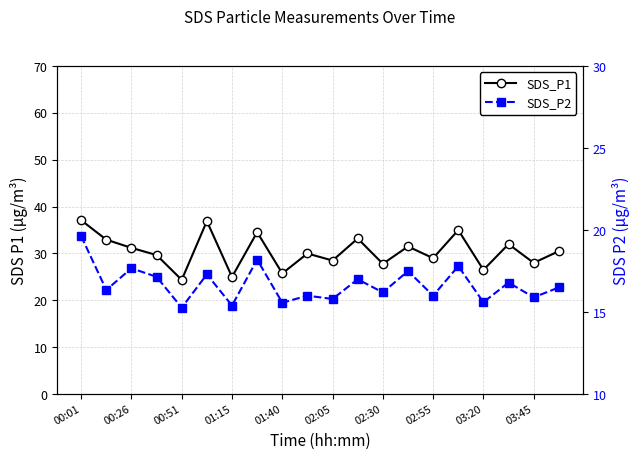

Is it true that SDS_P2 equals 16.0 at 02:55?

True